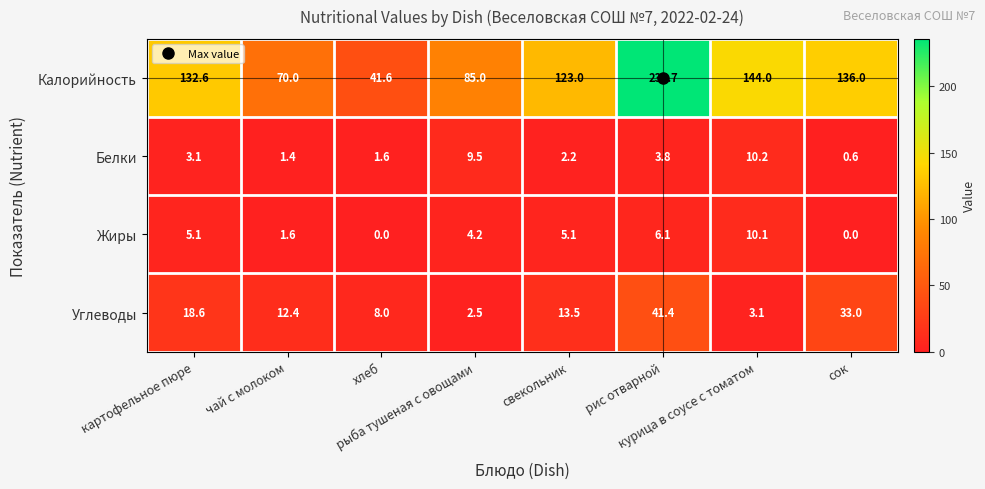

What is the difference between the second highest and minimum values in the Калорийность series?

102.4